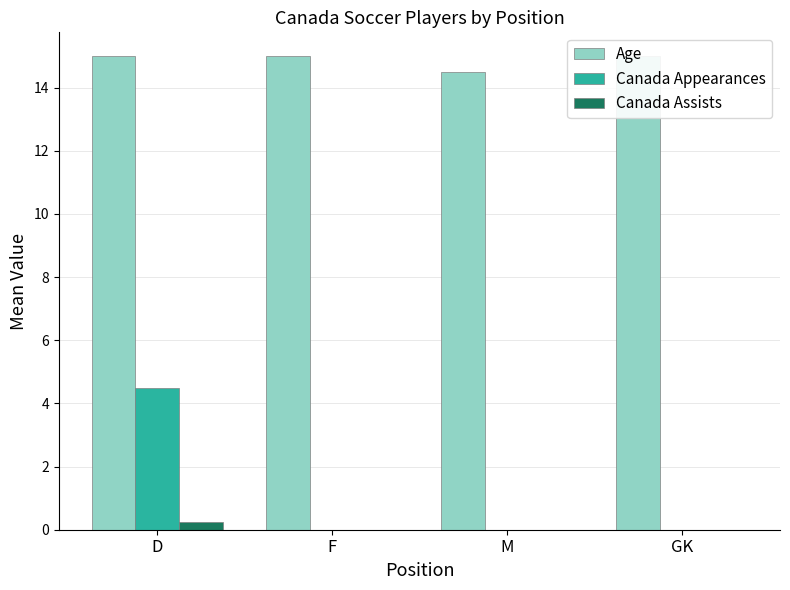

How many series are shown in this chart?

3